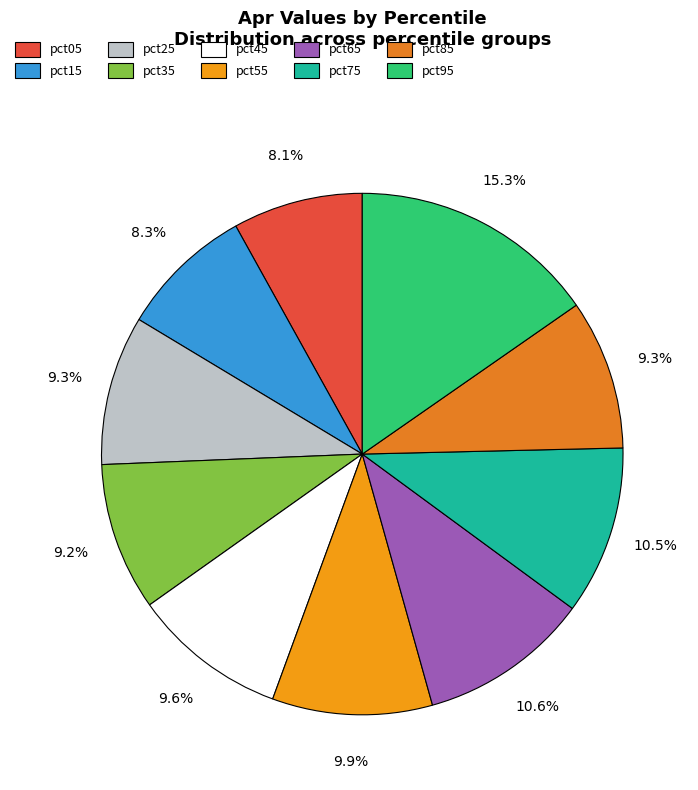

True or false: pct75 accounts for 10% of the total.

True